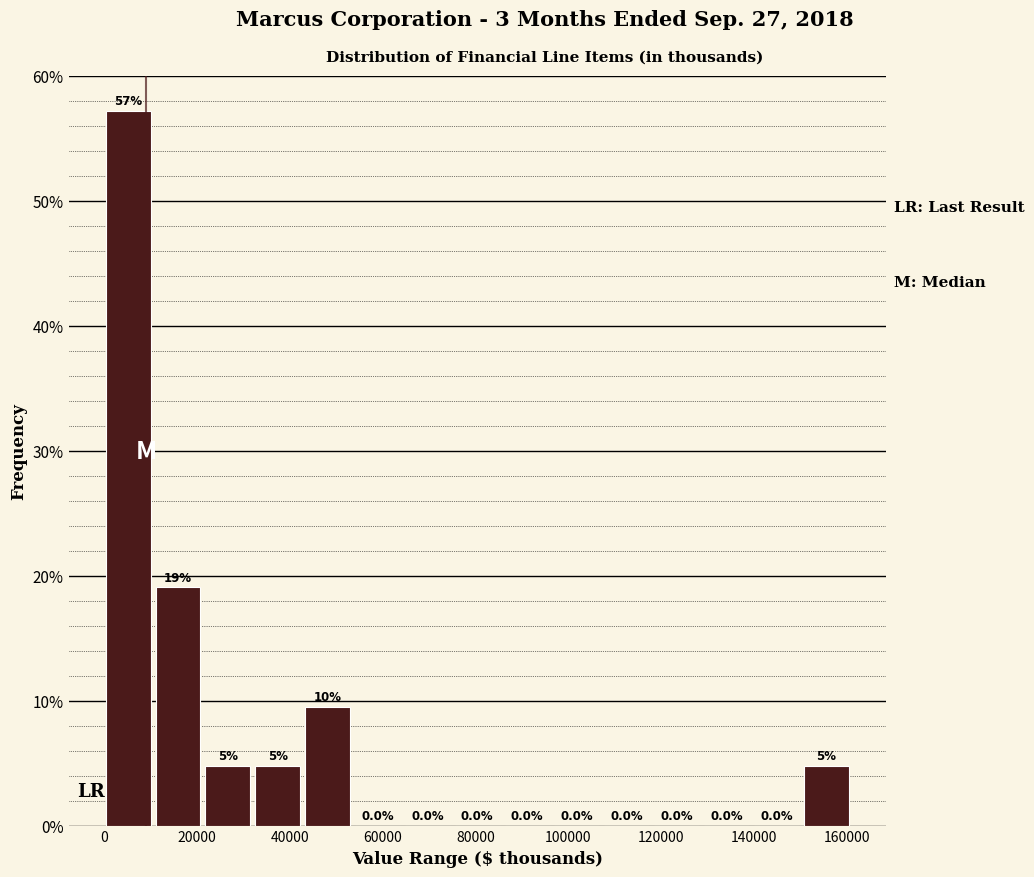

Over which range of the x-axis is the bar tallest?

0 to 12000